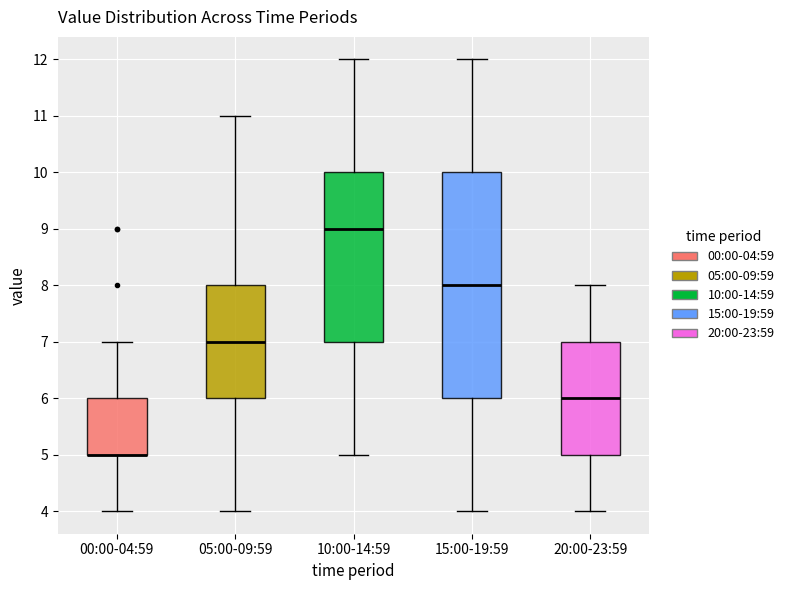

Reading left to right, read every box against the y-axis: the position of its median line, the range the box covers, and the ends of its whiskers. The values are not printed on the chart, so give them approximately, as read against the axis.

00:00-04:59: median 5 (drawn on the box's lower edge), box 5 to 6, whiskers 4 to 7
05:00-09:59: median 7, box 6 to 8, whiskers 4 to 11
10:00-14:59: median 9, box 7 to 10, whiskers 5 to 12
15:00-19:59: median 8, box 6 to 10, whiskers 4 to 12
20:00-23:59: median 6, box 5 to 7, whiskers 4 to 8